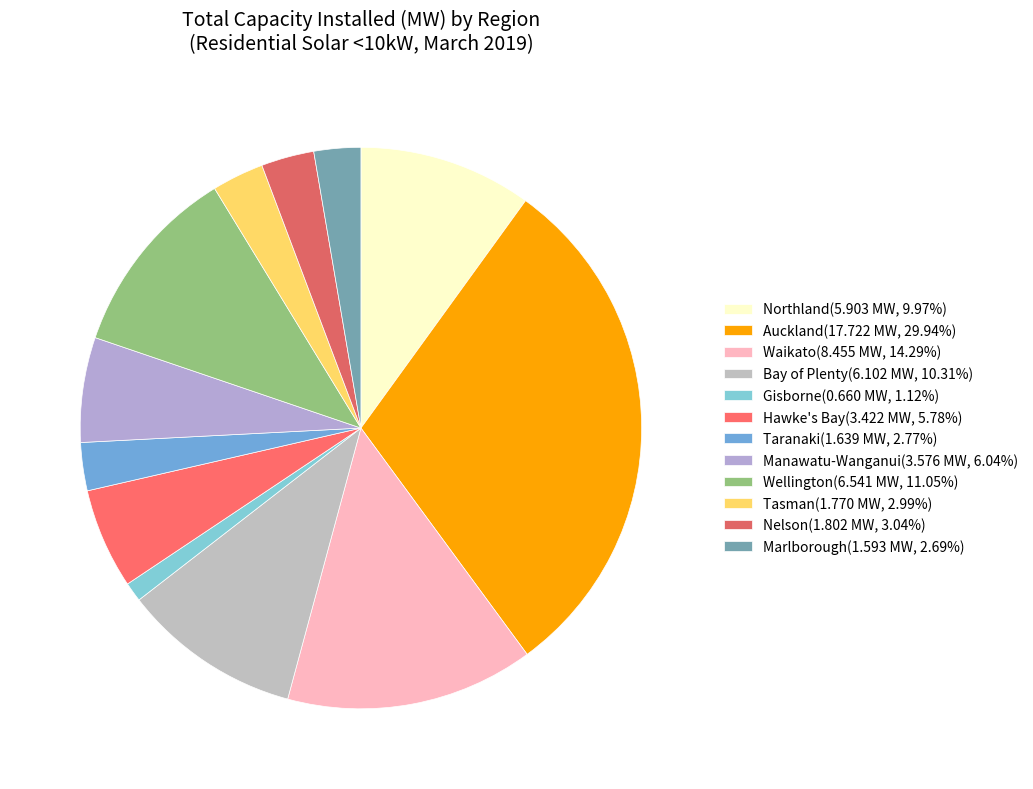

Which category has the biggest portion of the pie?

Auckland